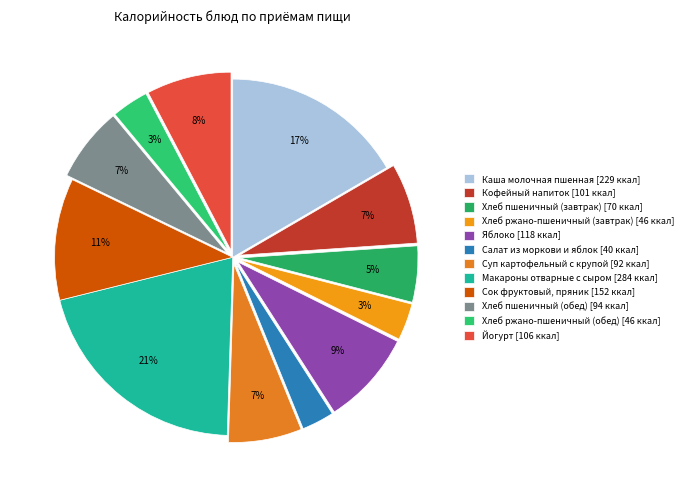

How many slices are in this pie chart?

12